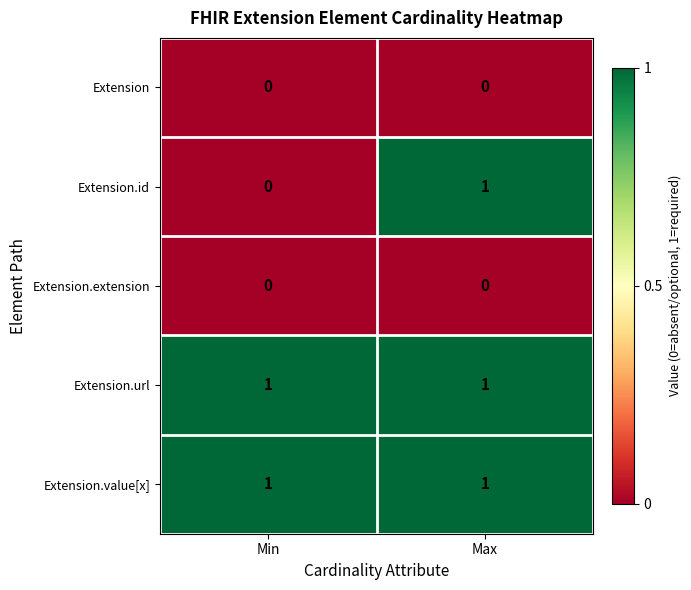

Rank the categories by Extension.id value from highest to lowest.

Max, Min